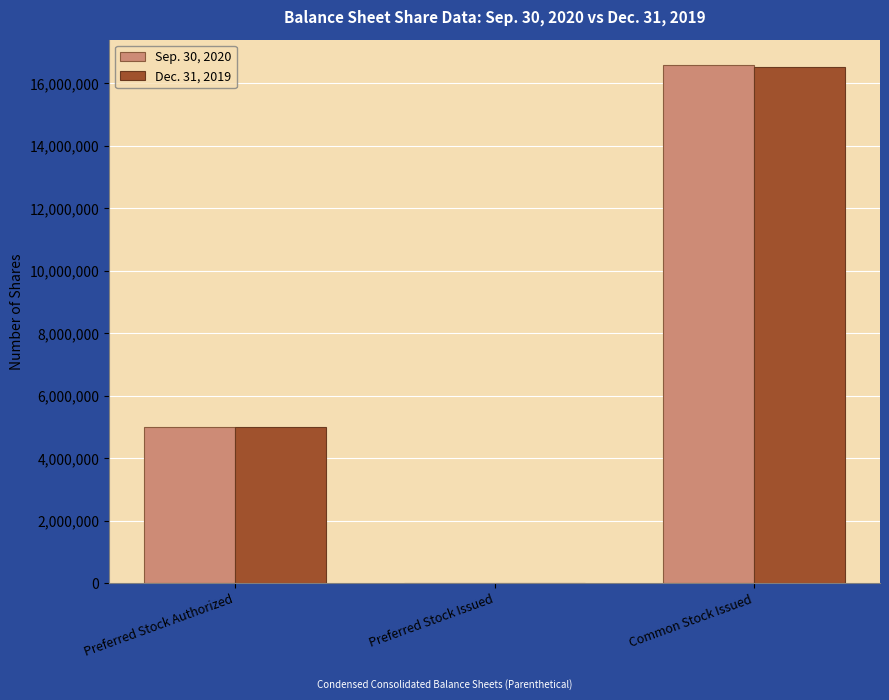

What is the maximum value shown in the chart?

16571798